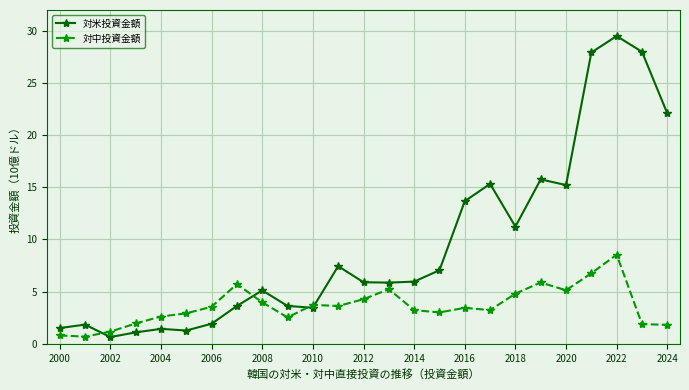

What is the value of the 対米投資金額 point at the 22nd from the left?

27.9